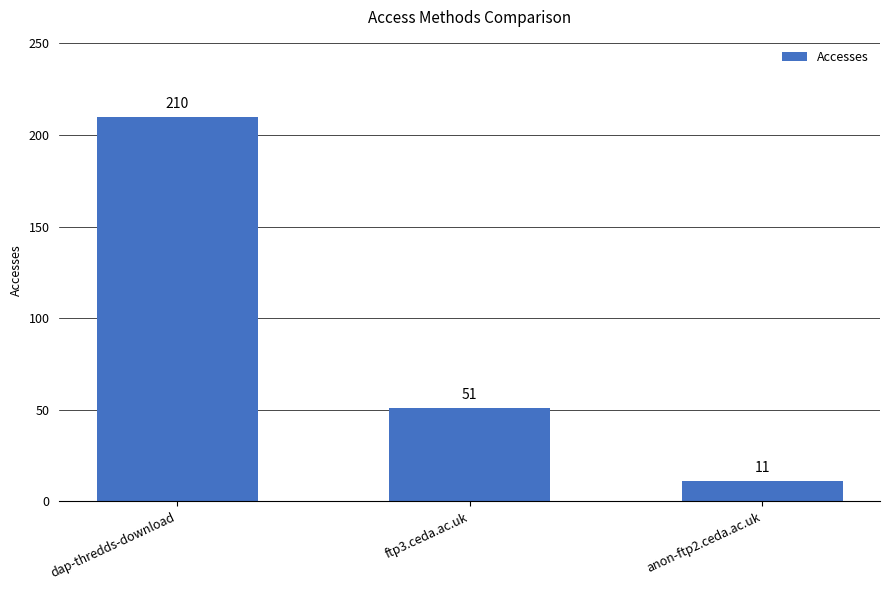

Are the bars grouped side by side (vs. stacked)?

No